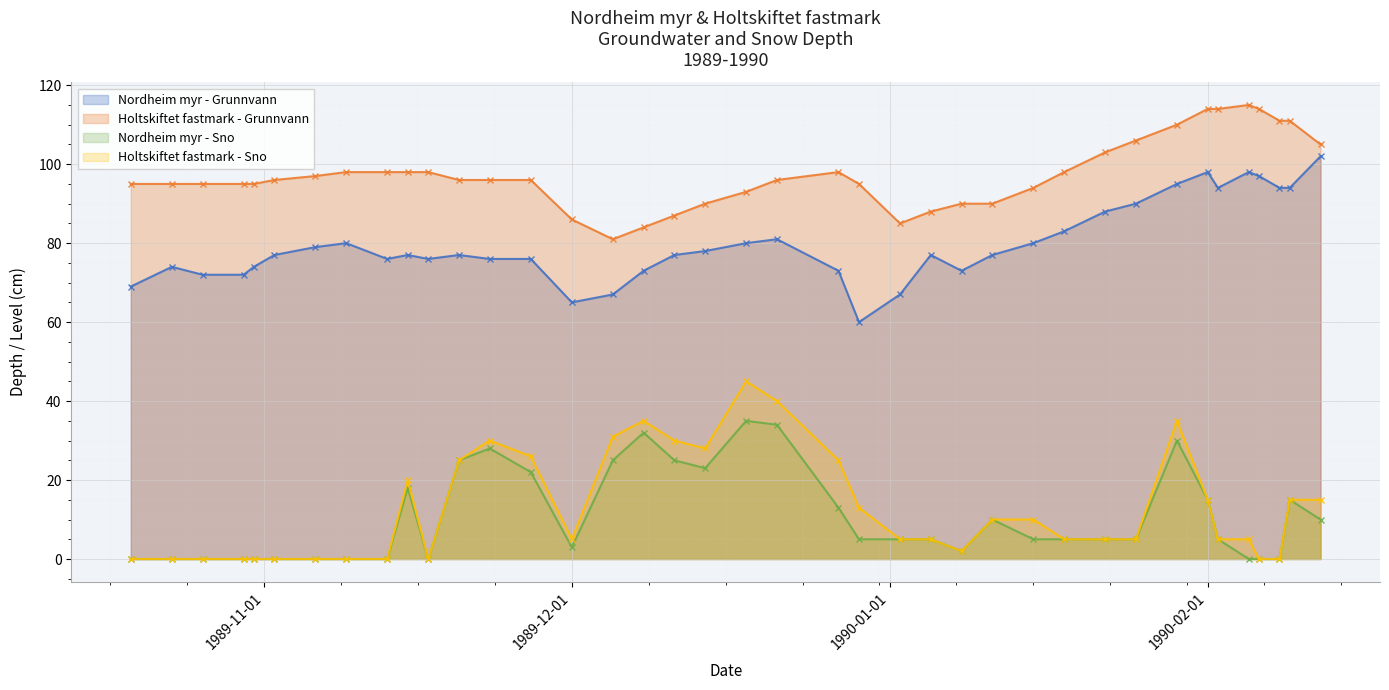

What is the difference between the Nordheim myr - Sno values at 1989-11-15 and 1990-02-08?

18